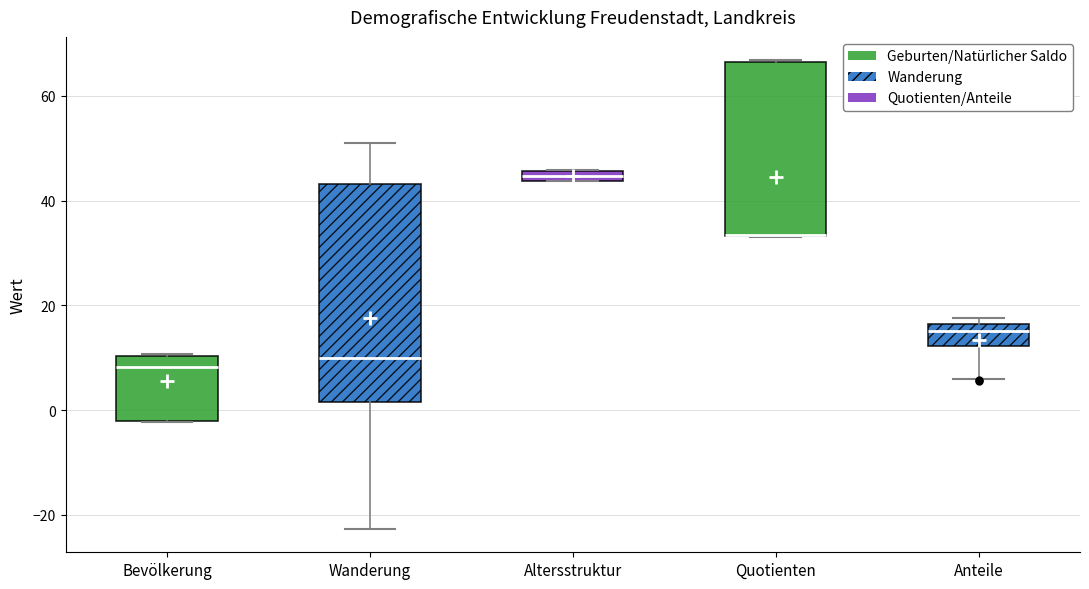

Comparing the boxes themselves (not the whiskers), which one is the tallest?

Wanderung